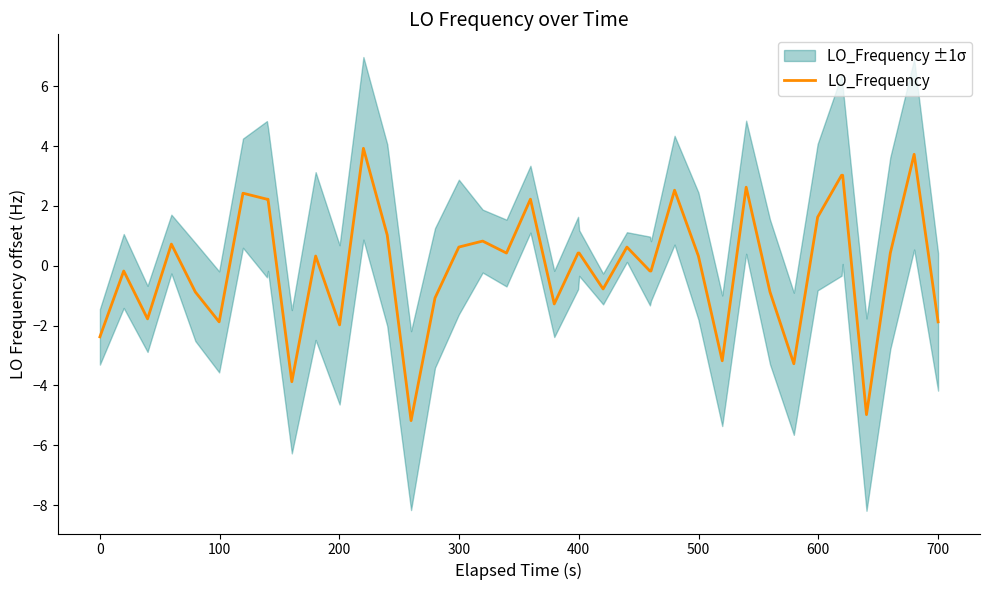

How many lines are shown in the chart?

1